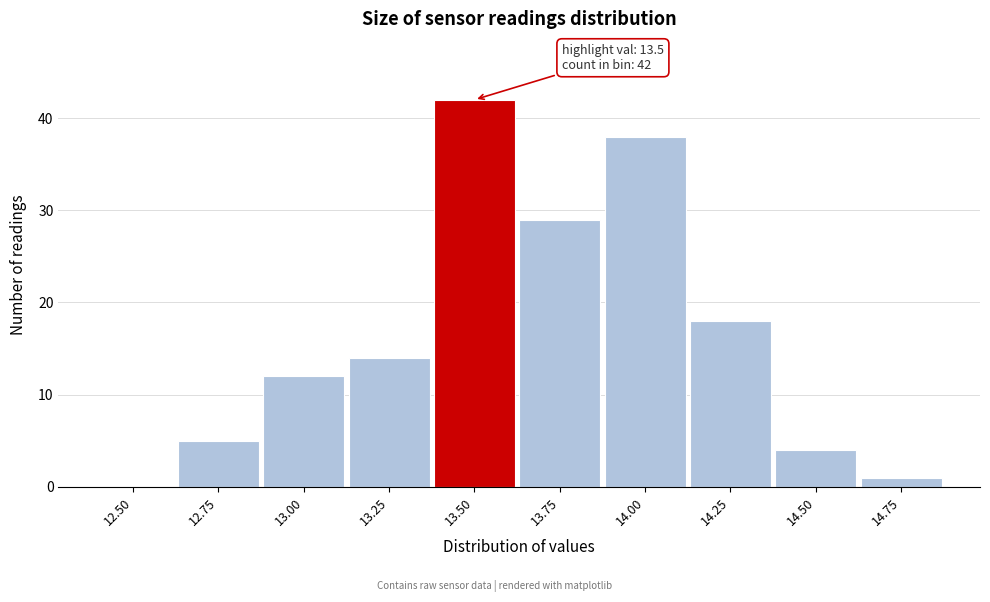

Reading left to right, transcribe all the data shown in this chart.

12.50=0	12.75=5	13.00=12	13.25=14	13.50=42	13.75=29	14.00=38	14.25=18	14.50=4	14.75=1